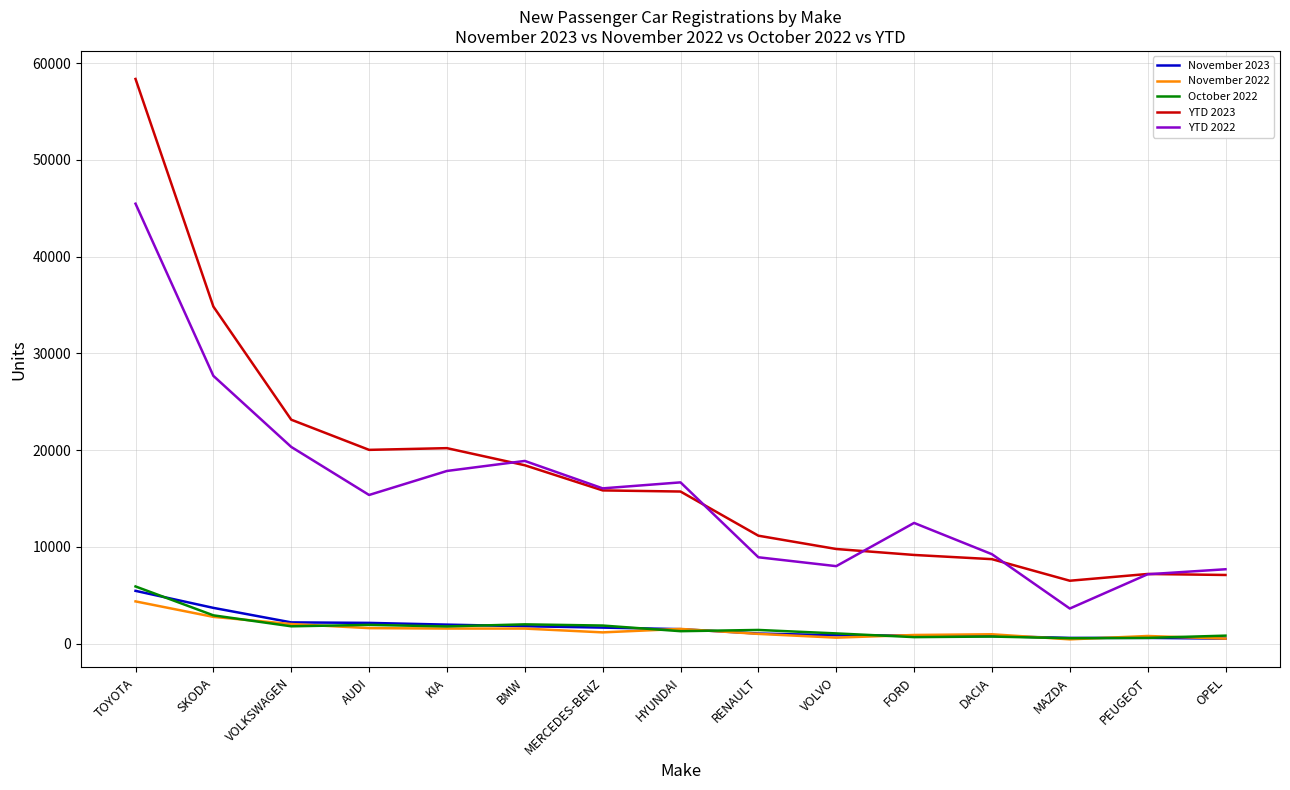

True or false: YTD 2023 has a value of 9163 at FORD.

True